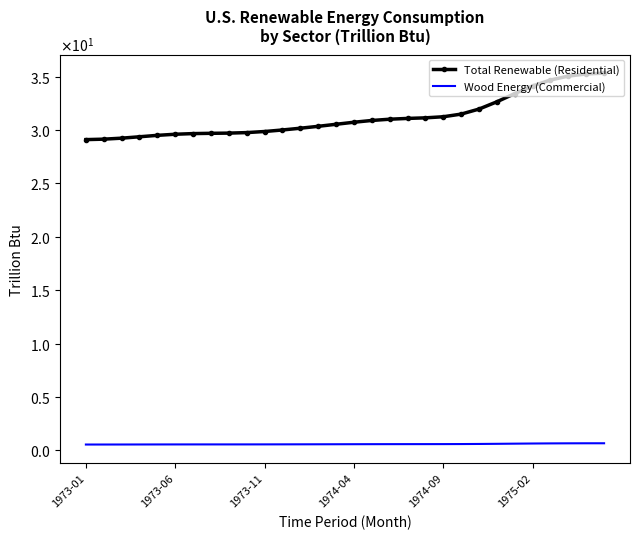

True or false: Wood Energy (Commercial) and Total Renewable (Residential) intersect in this chart.

False